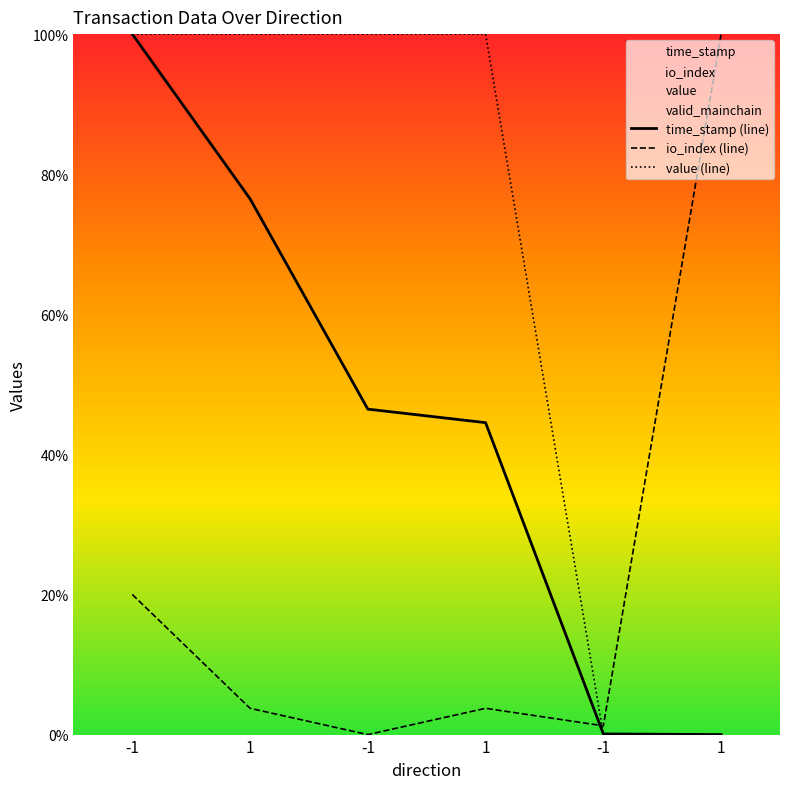

True or false: value (line) has more than 0 points higher than both neighbors.

False